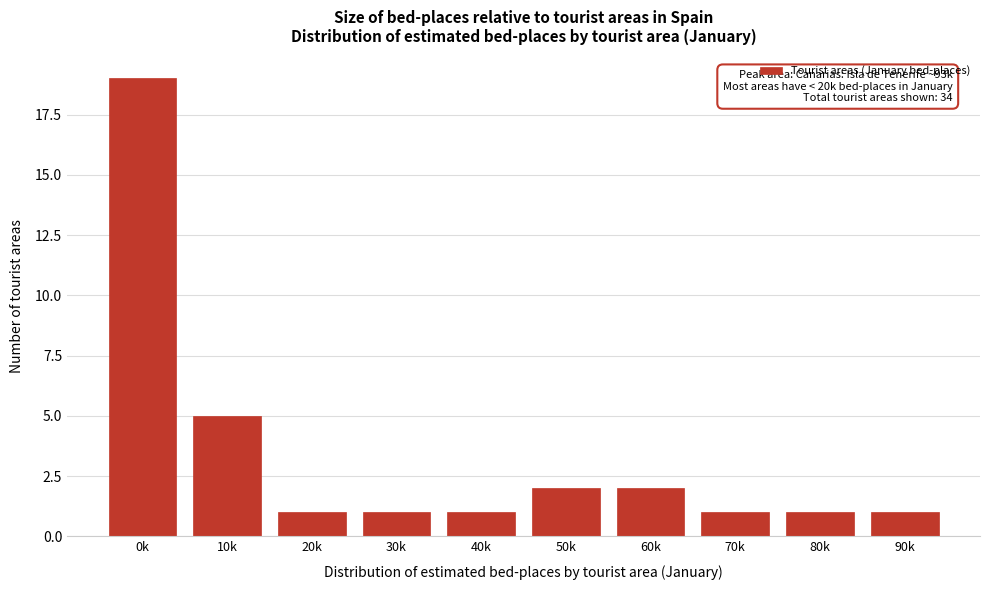

Reading left to right, list all the values displayed in this chart.

0k=19	10k=5	20k=1	30k=1	40k=1	50k=2	60k=2	70k=1	80k=1	90k=1